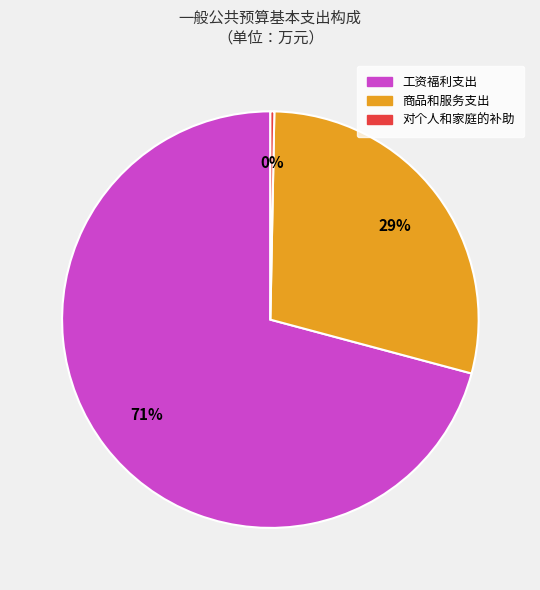

True or false: 对个人和家庭的补助 accounts for 0% of the total.

True